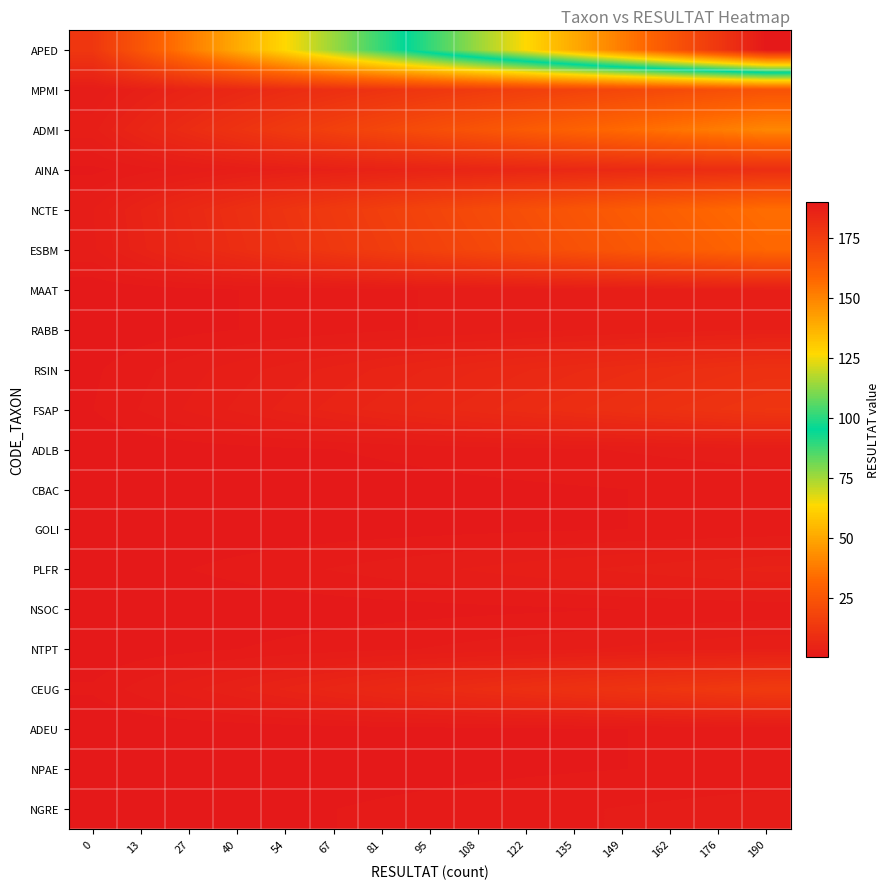

Reading left to right, list all the values displayed in this chart.

APED: 0=12.7	13=25.3	27=38.0	40=50.7	54=63.3	67=76.0	81=88.7	95=101.3	108=114.0	122=126.7	135=139.3	149=152.0	162=164.7	176=177.3	190=190.0
MPMI: 0=1.6	13=3.2	27=4.8	40=6.4	54=8.0	67=9.6	81=11.2	95=12.8	108=14.4	122=16.0	135=17.6	149=19.2	162=20.8	176=22.4	190=24.0
ADMI: 0=2.7	13=5.5	27=8.2	40=10.9	54=13.7	67=16.4	81=19.1	95=21.9	108=24.6	122=27.3	135=30.1	149=32.8	162=35.5	176=38.3	190=41.0
AINA: 0=0.6	13=1.2	27=1.8	40=2.4	54=3.0	67=3.6	81=4.2	95=4.8	108=5.4	122=6.0	135=6.6	149=7.2	162=7.8	176=8.4	190=9.0
NCTE: 0=2.3	13=4.5	27=6.8	40=9.1	54=11.3	67=13.6	81=15.9	95=18.1	108=20.4	122=22.7	135=24.9	149=27.2	162=29.5	176=31.7	190=34.0
ESBM: 0=2.1	13=4.3	27=6.4	40=8.5	54=10.7	67=12.8	81=14.9	95=17.1	108=19.2	122=21.3	135=23.5	149=25.6	162=27.7	176=29.9	190=32.0
MAAT: 0=0.2	13=0.4	27=0.6	40=0.8	54=1.0	67=1.2	81=1.4	95=1.6	108=1.8	122=2.0	135=2.2	149=2.4	162=2.6	176=2.8	190=3.0
RABB: 0=0.2	13=0.4	27=0.6	40=0.8	54=1.0	67=1.2	81=1.4	95=1.6	108=1.8	122=2.0	135=2.2	149=2.4	162=2.6	176=2.8	190=3.0
RSIN: 0=0.7	13=1.3	27=2.0	40=2.7	54=3.3	67=4.0	81=4.7	95=5.3	108=6.0	122=6.7	135=7.3	149=8.0	162=8.7	176=9.3	190=10.0
FSAP: 0=0.8	13=1.6	27=2.4	40=3.2	54=4.0	67=4.8	81=5.6	95=6.4	108=7.2	122=8.0	135=8.8	149=9.6	162=10.4	176=11.2	190=12.0
ADLB: 0=0.1	13=0.3	27=0.4	40=0.5	54=0.7	67=0.8	81=0.9	95=1.1	108=1.2	122=1.3	135=1.5	149=1.6	162=1.7	176=1.9	190=2.0
CBAC: 0=0.1	13=0.1	27=0.2	40=0.3	54=0.3	67=0.4	81=0.5	95=0.5	108=0.6	122=0.7	135=0.7	149=0.8	162=0.9	176=0.9	190=1.0
GOLI: 0=0.1	13=0.1	27=0.2	40=0.3	54=0.3	67=0.4	81=0.5	95=0.5	108=0.6	122=0.7	135=0.7	149=0.8	162=0.9	176=0.9	190=1.0
PLFR: 0=0.3	13=0.5	27=0.8	40=1.1	54=1.3	67=1.6	81=1.9	95=2.1	108=2.4	122=2.7	135=2.9	149=3.2	162=3.5	176=3.7	190=4.0
NSOC: 0=0.1	13=0.1	27=0.2	40=0.3	54=0.3	67=0.4	81=0.5	95=0.5	108=0.6	122=0.7	135=0.7	149=0.8	162=0.9	176=0.9	190=1.0
NTPT: 0=0.2	13=0.4	27=0.6	40=0.8	54=1.0	67=1.2	81=1.4	95=1.6	108=1.8	122=2.0	135=2.2	149=2.4	162=2.6	176=2.8	190=3.0
CEUG: 0=0.9	13=1.9	27=2.8	40=3.7	54=4.7	67=5.6	81=6.5	95=7.5	108=8.4	122=9.3	135=10.3	149=11.2	162=12.1	176=13.1	190=14.0
ADEU: 0=0.1	13=0.1	27=0.2	40=0.3	54=0.3	67=0.4	81=0.5	95=0.5	108=0.6	122=0.7	135=0.7	149=0.8	162=0.9	176=0.9	190=1.0
NPAE: 0=0.1	13=0.1	27=0.2	40=0.3	54=0.3	67=0.4	81=0.5	95=0.5	108=0.6	122=0.7	135=0.7	149=0.8	162=0.9	176=0.9	190=1.0
NGRE: 0=0.1	13=0.3	27=0.4	40=0.5	54=0.7	67=0.8	81=0.9	95=1.1	108=1.2	122=1.3	135=1.5	149=1.6	162=1.7	176=1.9	190=2.0